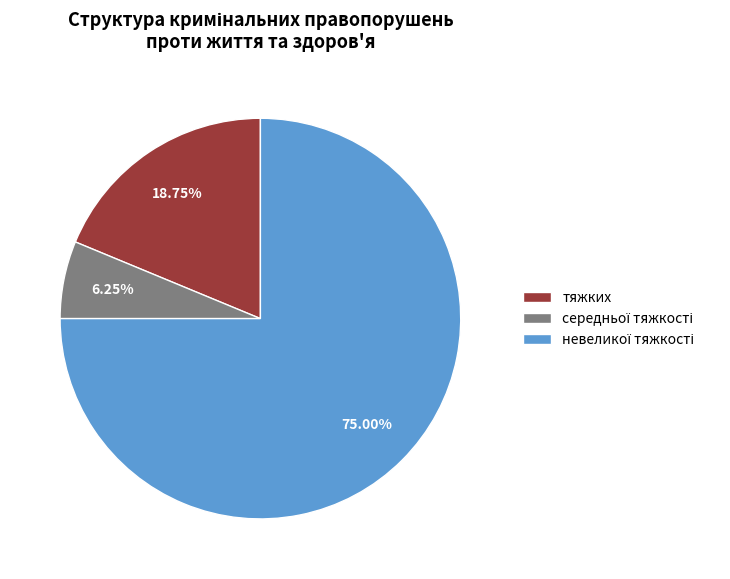

Does тяжких account for over 50% of the chart?

No